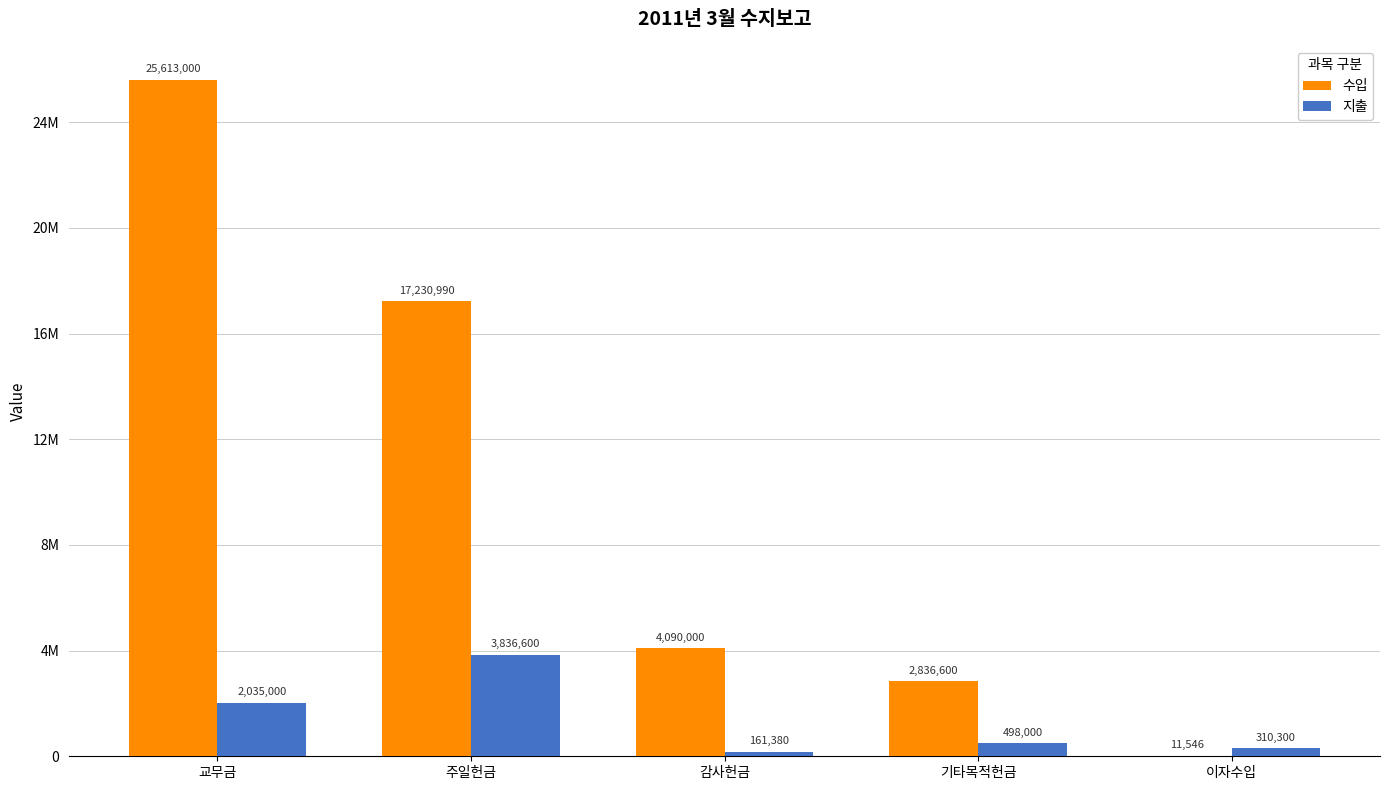

Which series has the largest total across all categories?

수입